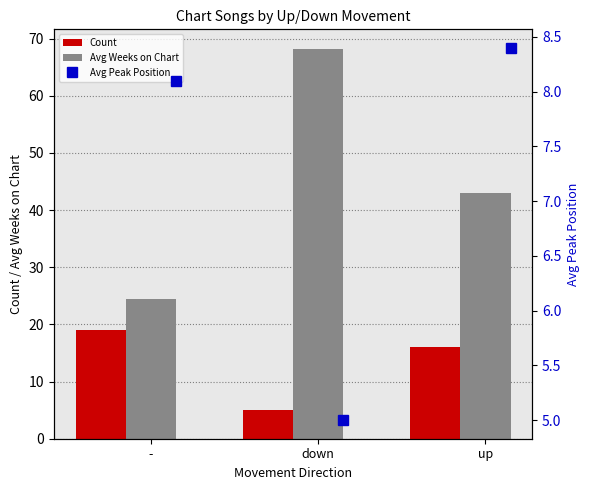

Is it true that Avg Weeks on Chart equals 72.3 at up?

False